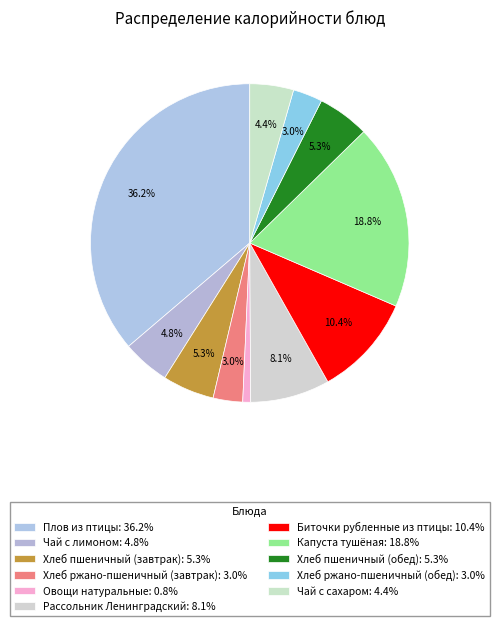

Does Хлеб пшеничный (завтрак) account for over 50% of the chart?

No